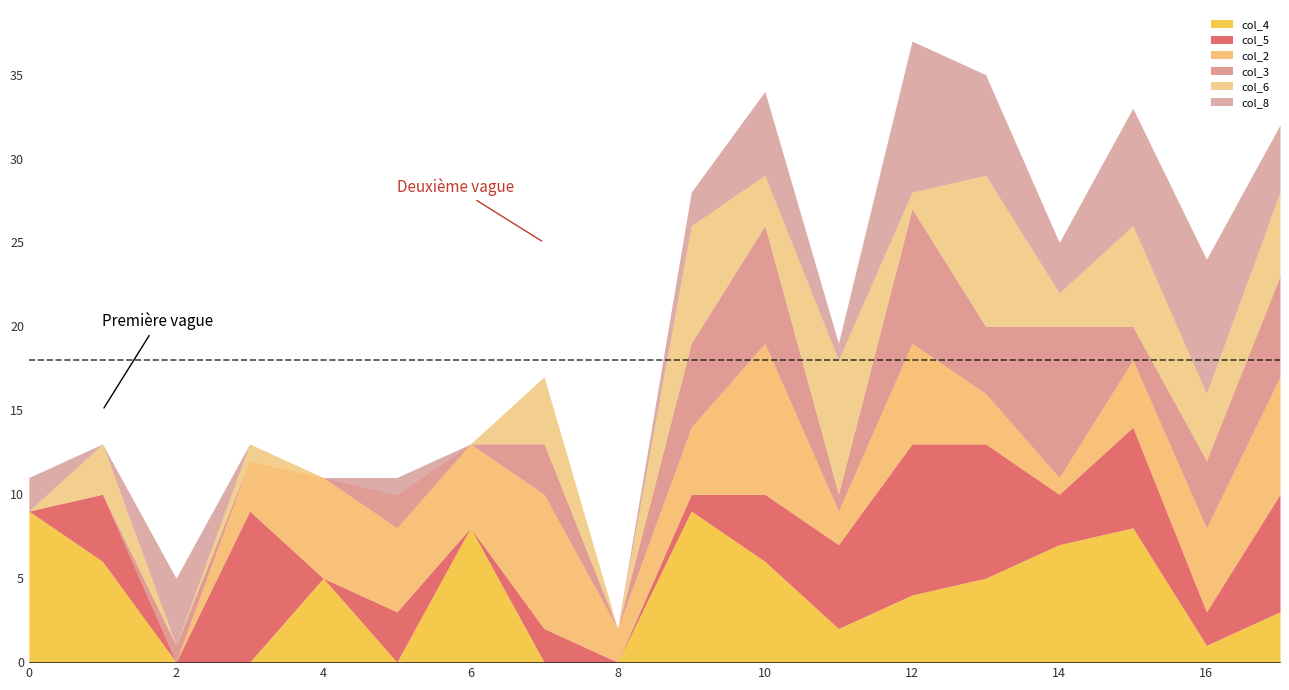

What is the total value across all series at 12?

37